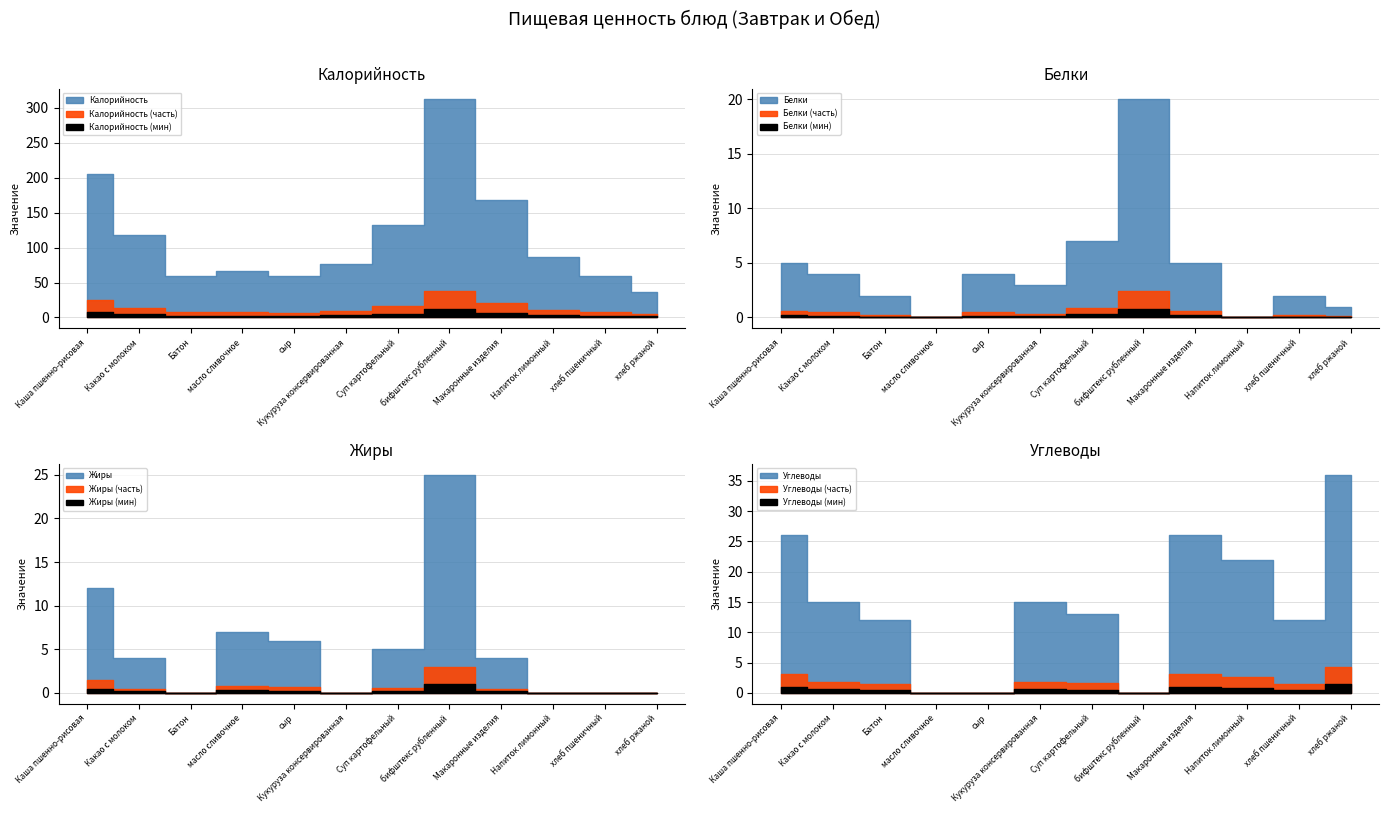

What is the average value of the Белки series?

4.4